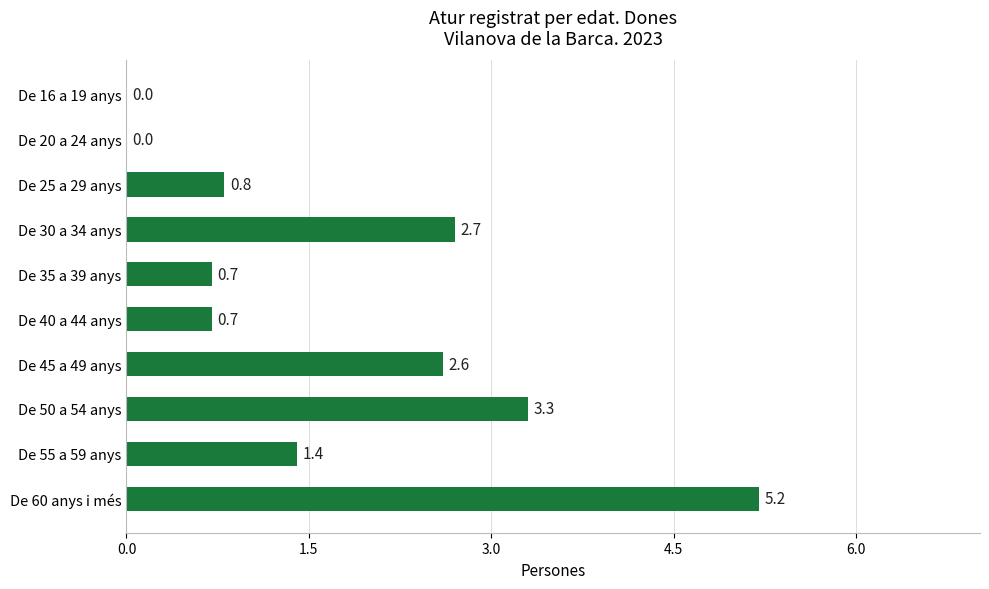

Does the chart contain stacked bars?

No